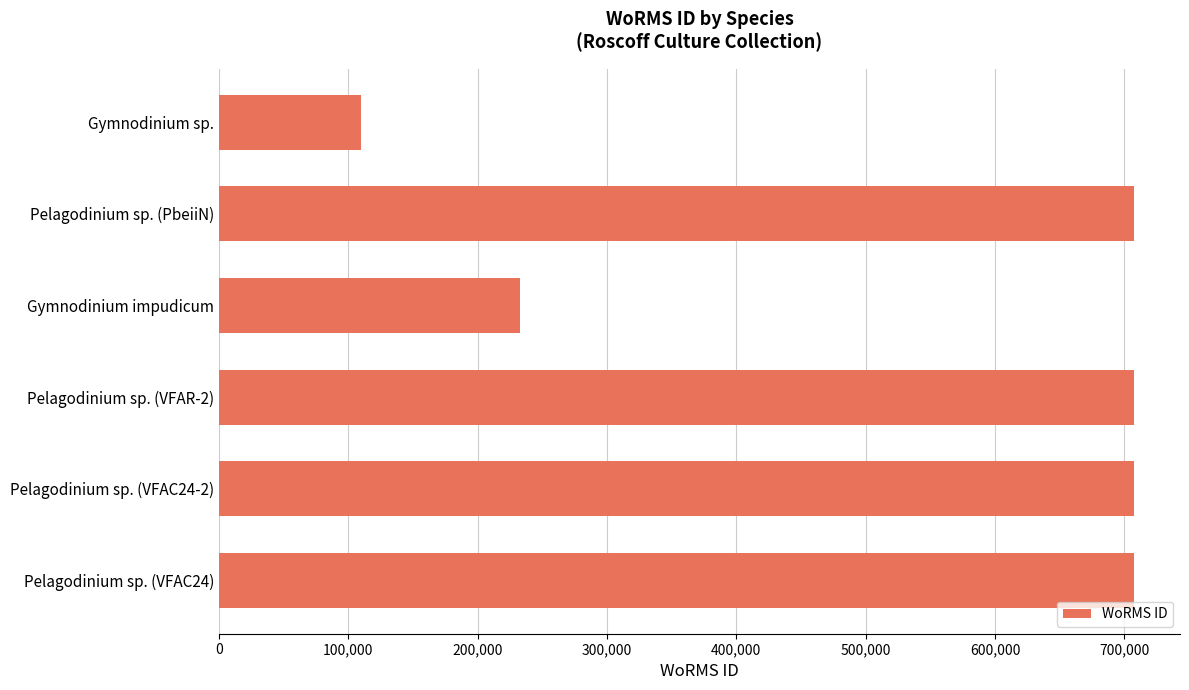

Which category has the lowest value across all series?

Gymnodinium sp.